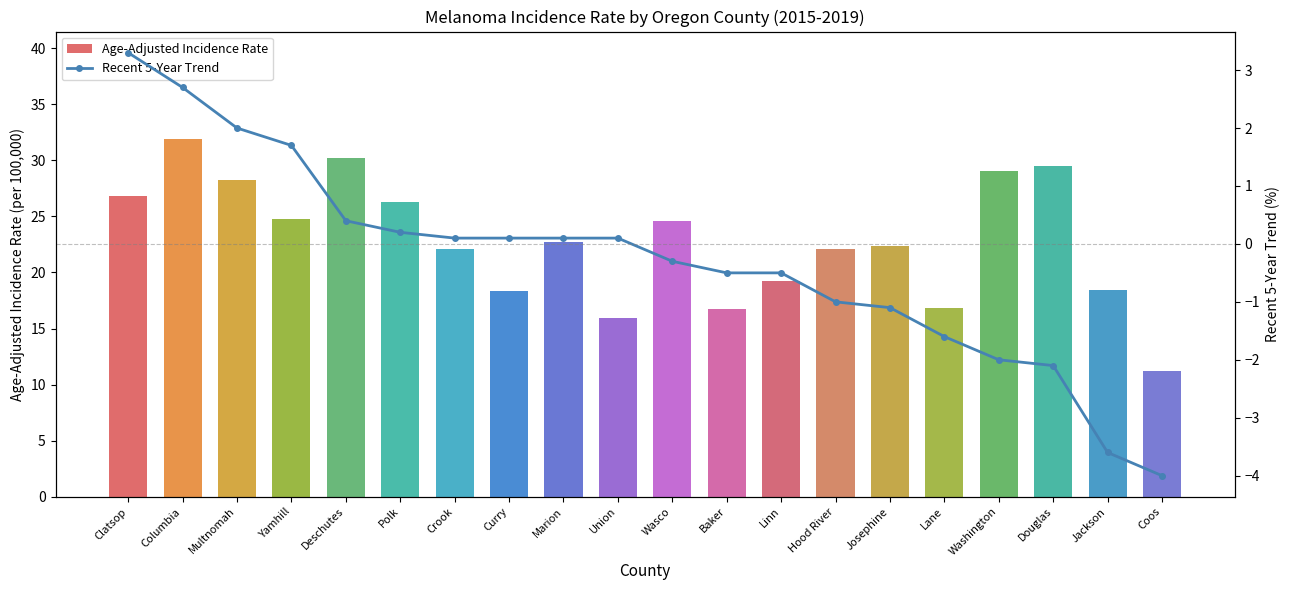

Reading left to right, extract all data points from this chart.

Age-Adjusted Incidence Rate: Clatsop=26.8	Columbia=31.9	Multnomah=28.2	Yamhill=24.8	Deschutes=30.2	Polk=26.3	Crook=22.1	Curry=18.3	Marion=22.7	Union=15.9	Wasco=24.6	Baker=16.7	Linn=19.2	Hood River=22.1	Josephine=22.4	Lane=16.8	Washington=29.0	Douglas=29.5	Jackson=18.4	Coos=11.2
Recent 5-Year Trend: Clatsop=3.3	Columbia=2.7	Multnomah=2.0	Yamhill=1.7	Deschutes=0.4	Polk=0.2	Crook=0.1	Curry=0.1	Marion=0.1	Union=0.1	Wasco=-0.3	Baker=-0.5	Linn=-0.5	Hood River=-1.0	Josephine=-1.1	Lane=-1.6	Washington=-2.0	Douglas=-2.1	Jackson=-3.6	Coos=-4.0